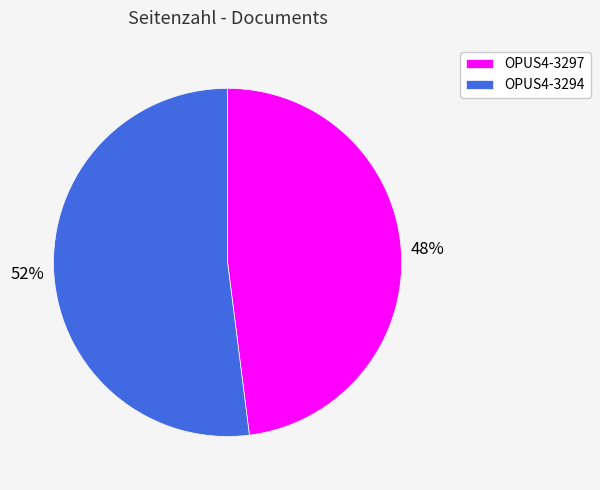

Combined, do OPUS4-3297 and OPUS4-3294 account for over 50%?

Yes